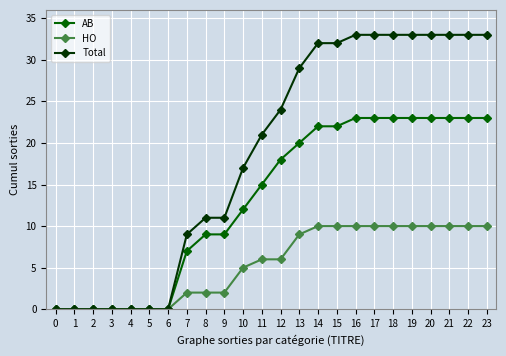

True or false: HO has a value of 10 at 20.

True